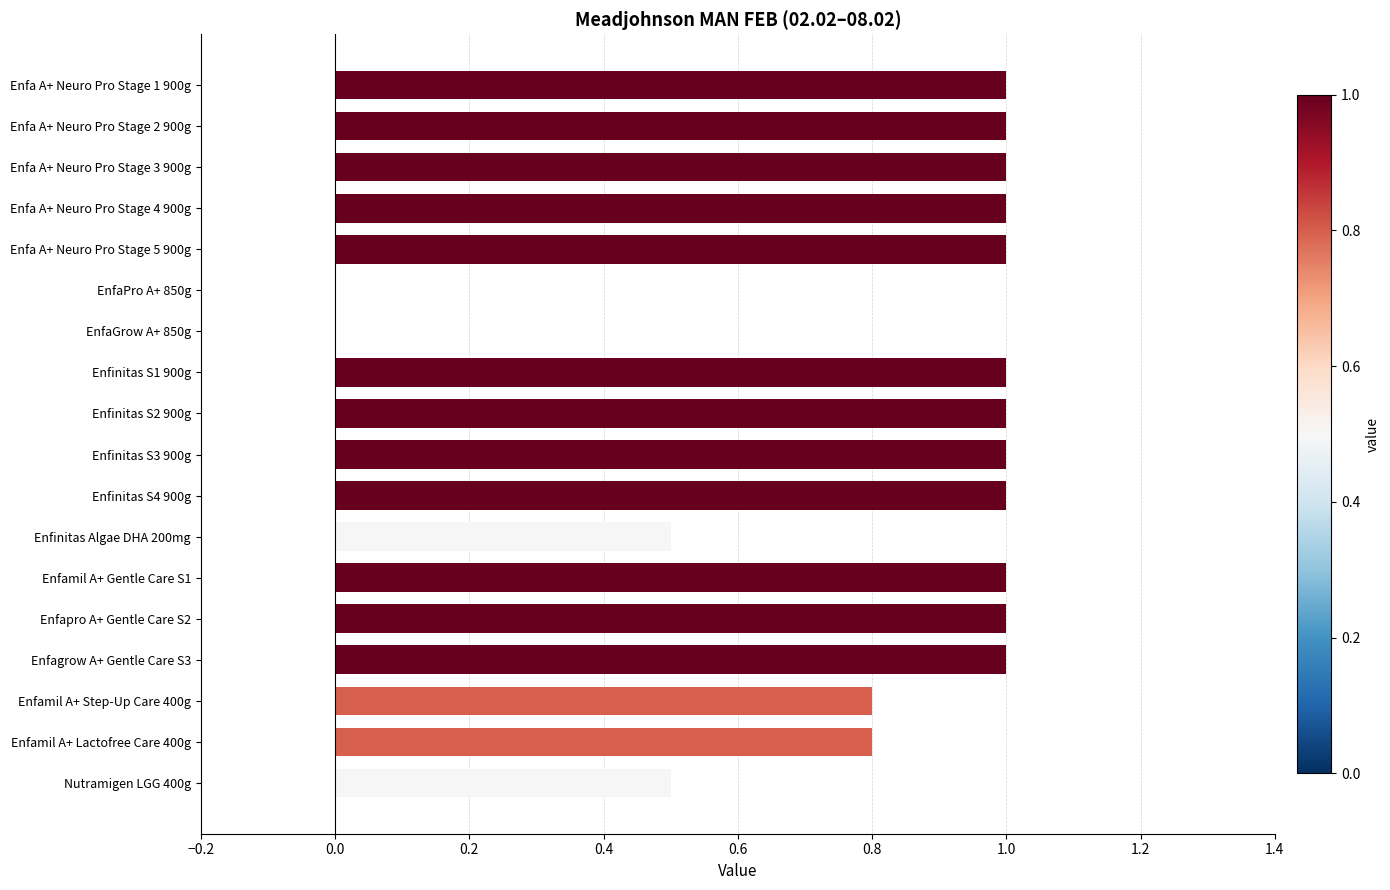

Approximately how many times larger is the value at Enfinitas S1 900g compared to Enfinitas S3 900g?

1.0